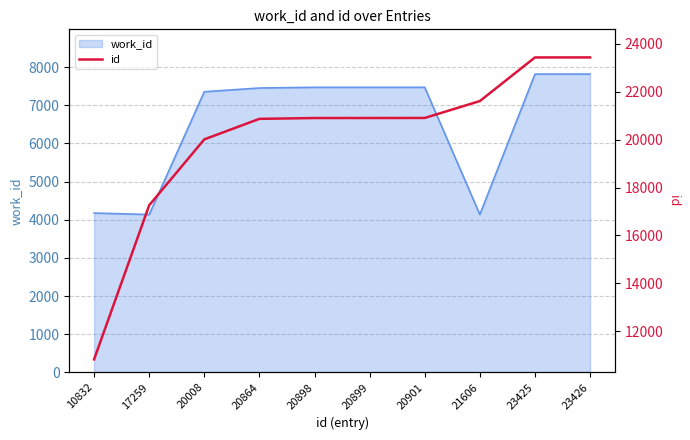

Which category has the highest value across all series?

23426